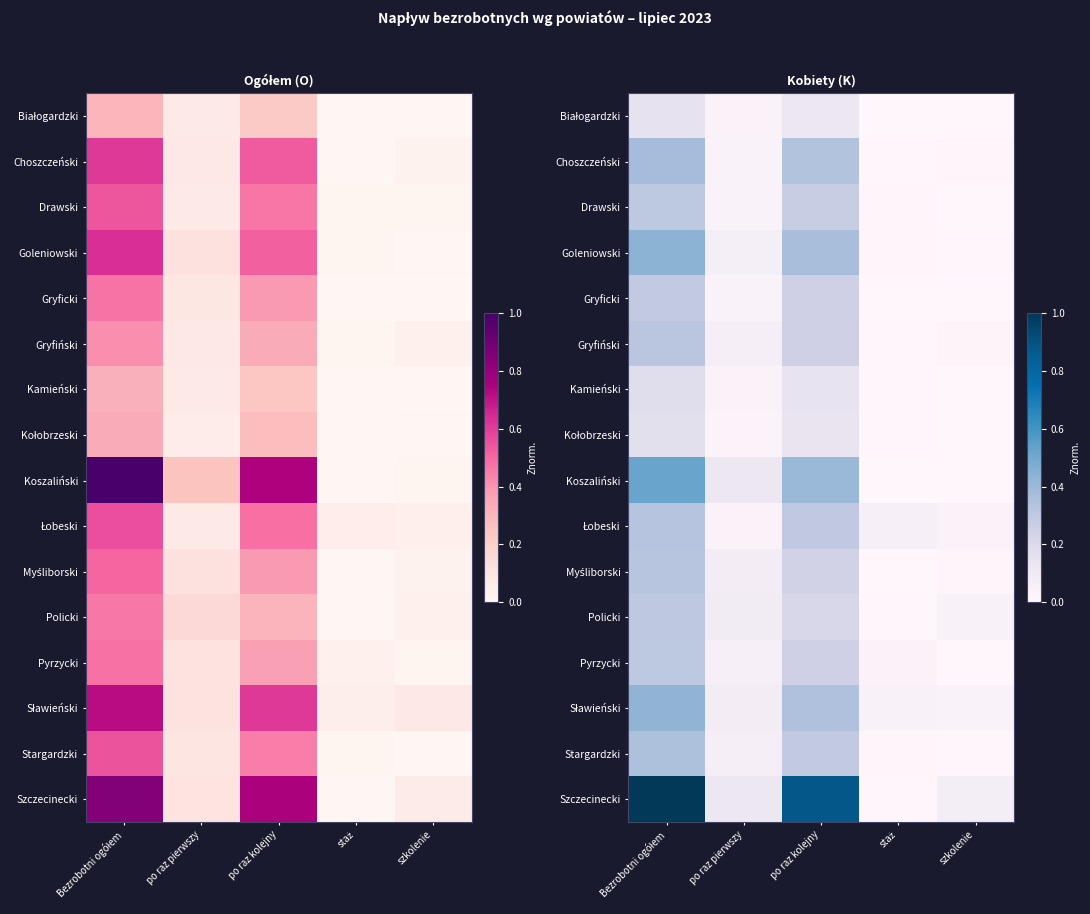

What is the maximum value for Gryficki?

0.3